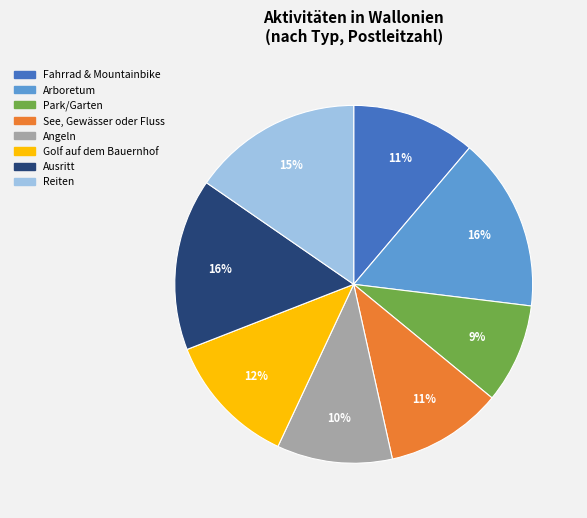

What is the smallest slice in the pie chart?

Park/Garten